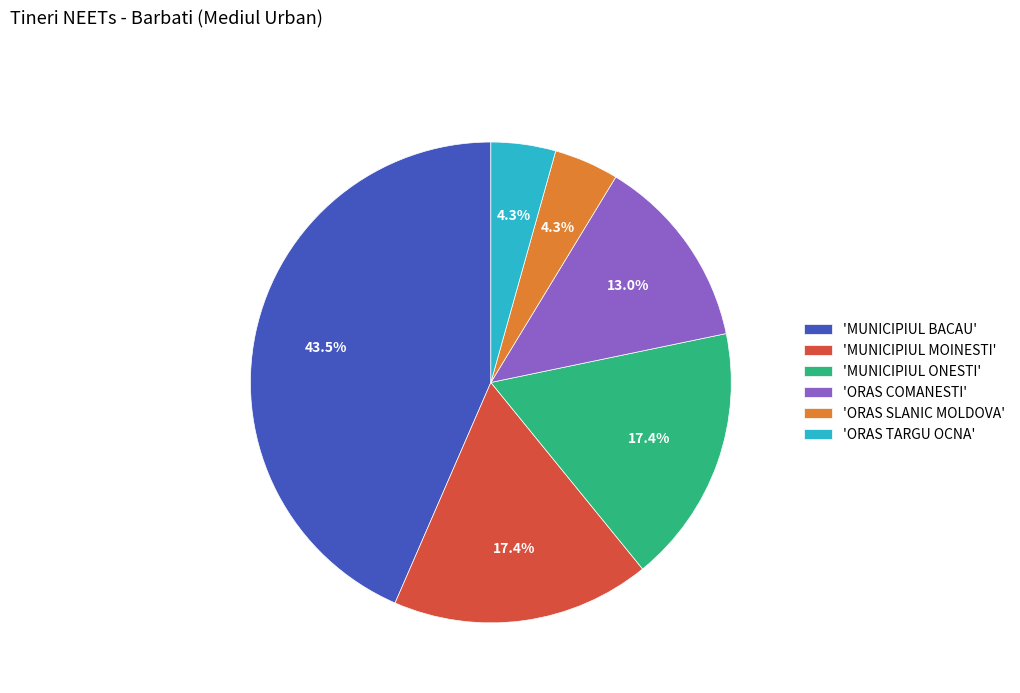

What is the largest slice in the pie chart?

'MUNICIPIUL BACAU'